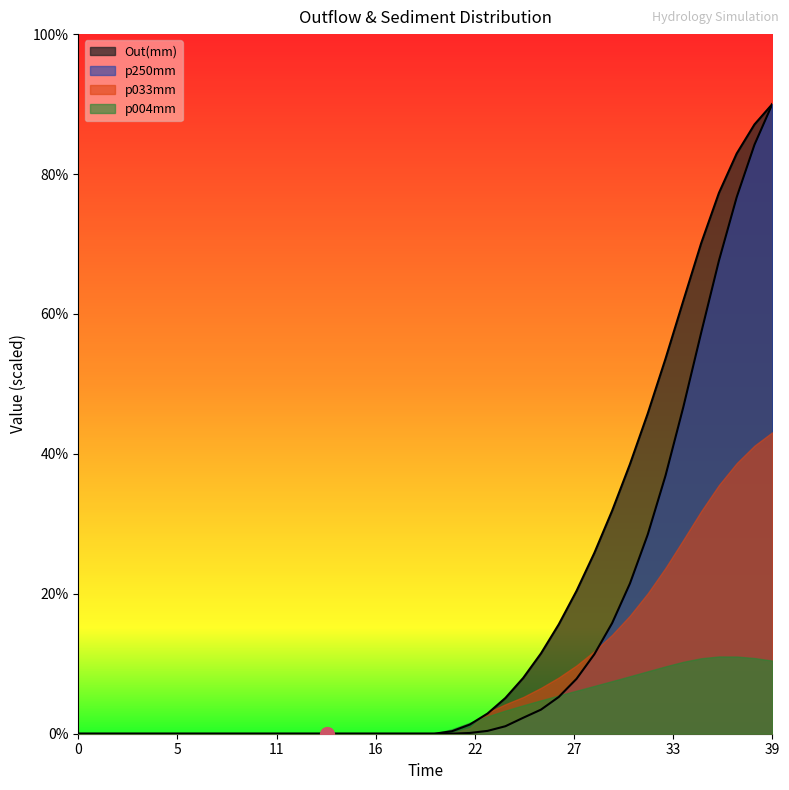

What is the highest value of the p033mm series?

43.1